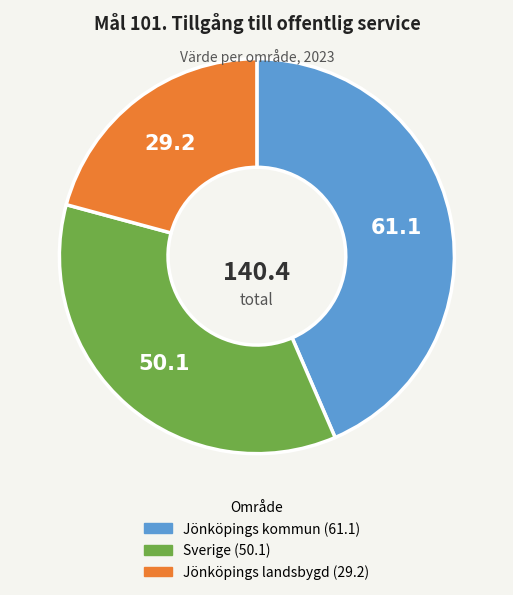

Between Jönköpings kommun and Jönköpings landsbygd, which is larger?

Jönköpings kommun